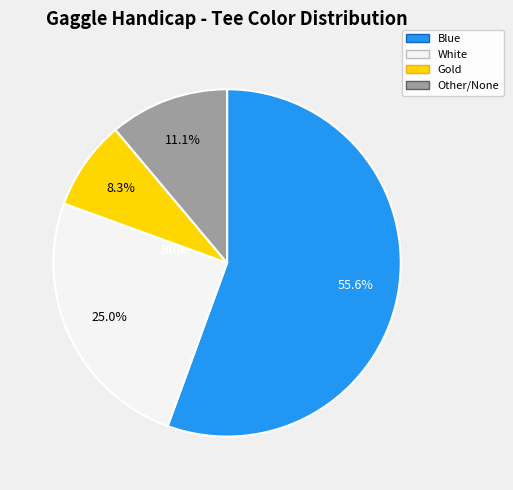

To the nearest percent, what is the average slice percentage?

25%